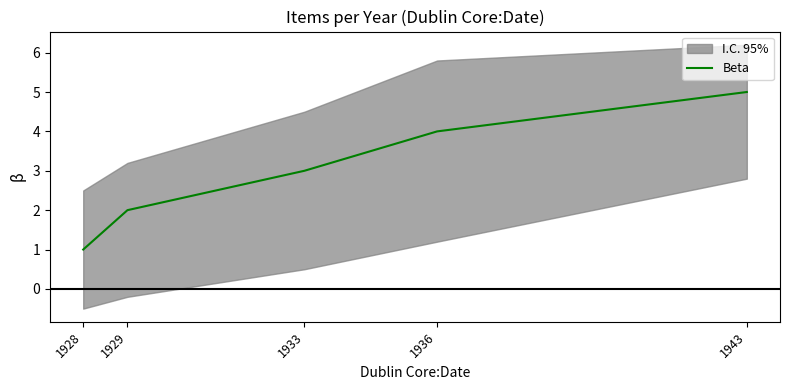

Between 1929 and 1933, which is larger?

1933